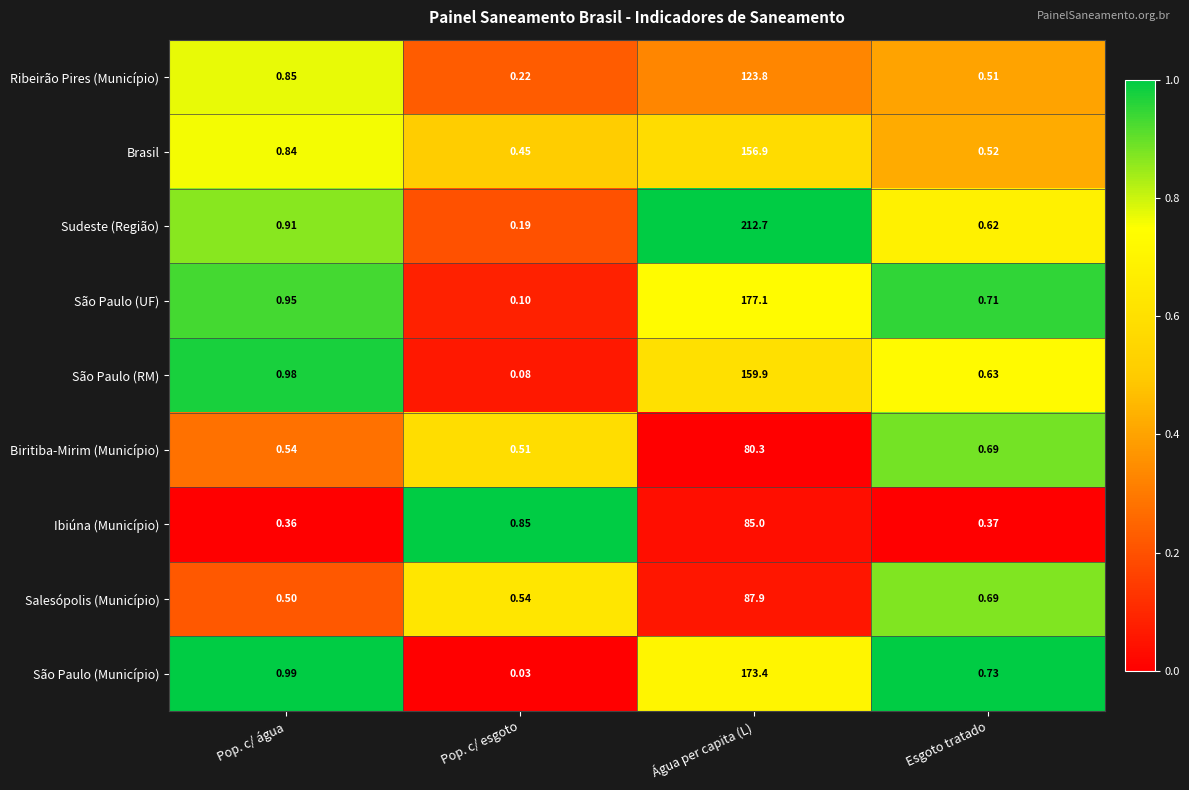

What is the total value across all series at Esgoto tratado?

5.5